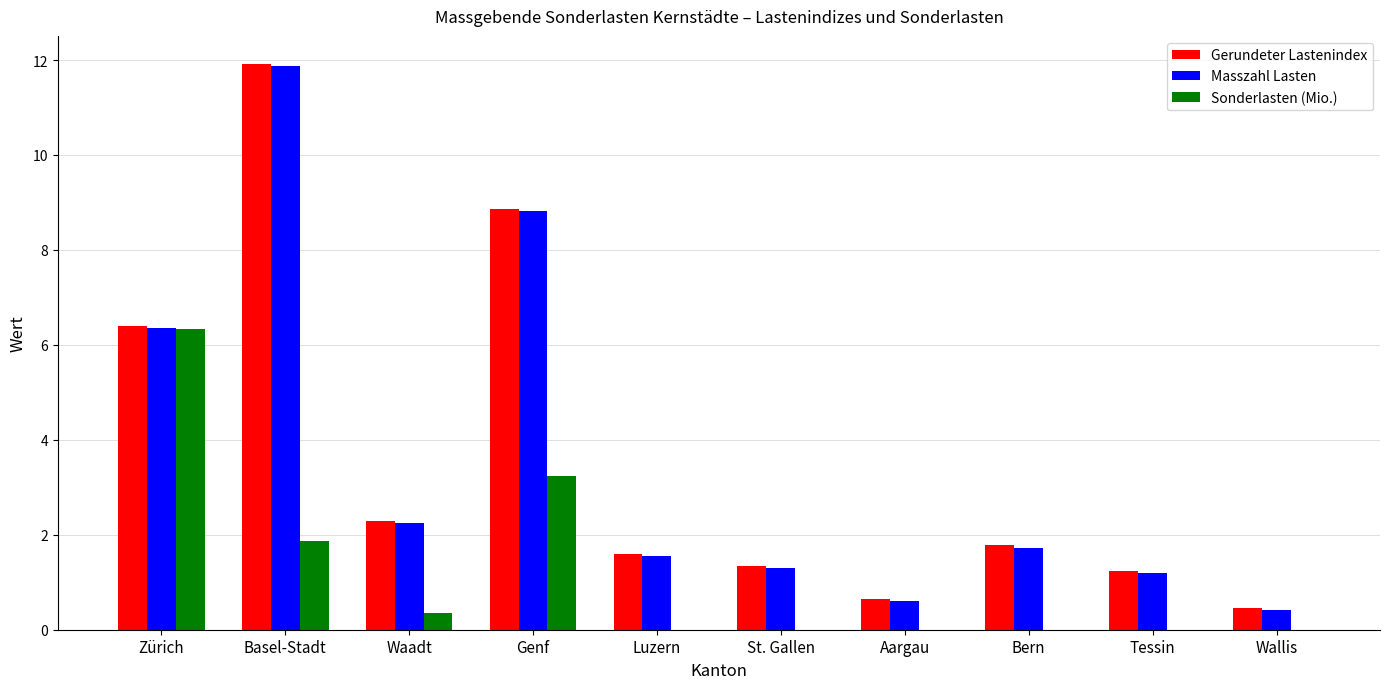

At which label does Masszahl Lasten first exceed 1?

Zürich